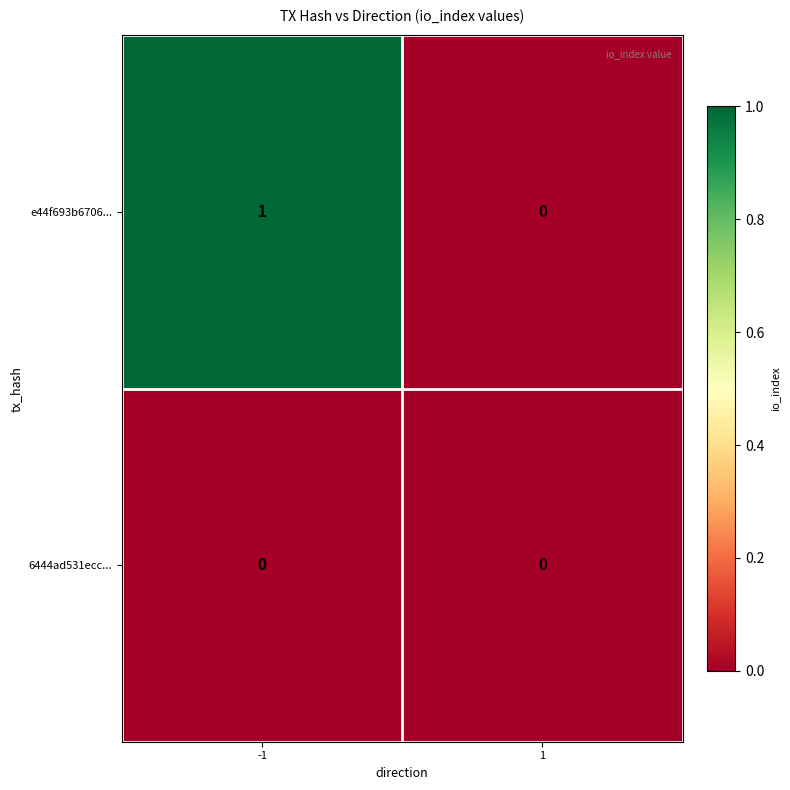

Reading right to left, list all the values displayed in this chart.

e44f693b6706...: 1=0	-1=1
6444ad531ecc...: 1=0	-1=0